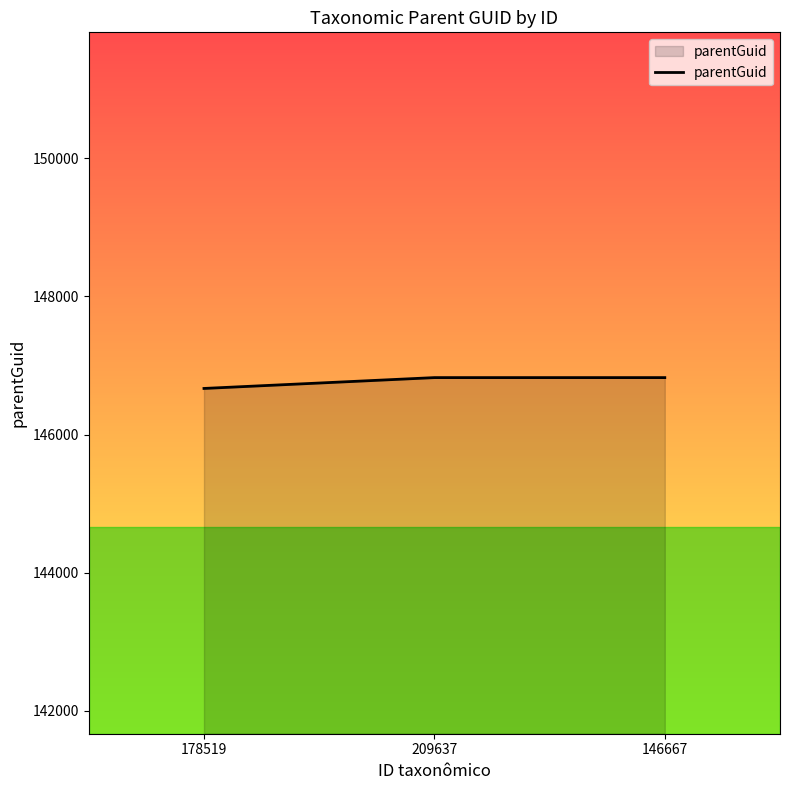

Approximately how many times larger is the value at 146667 compared to 178519?

1.0